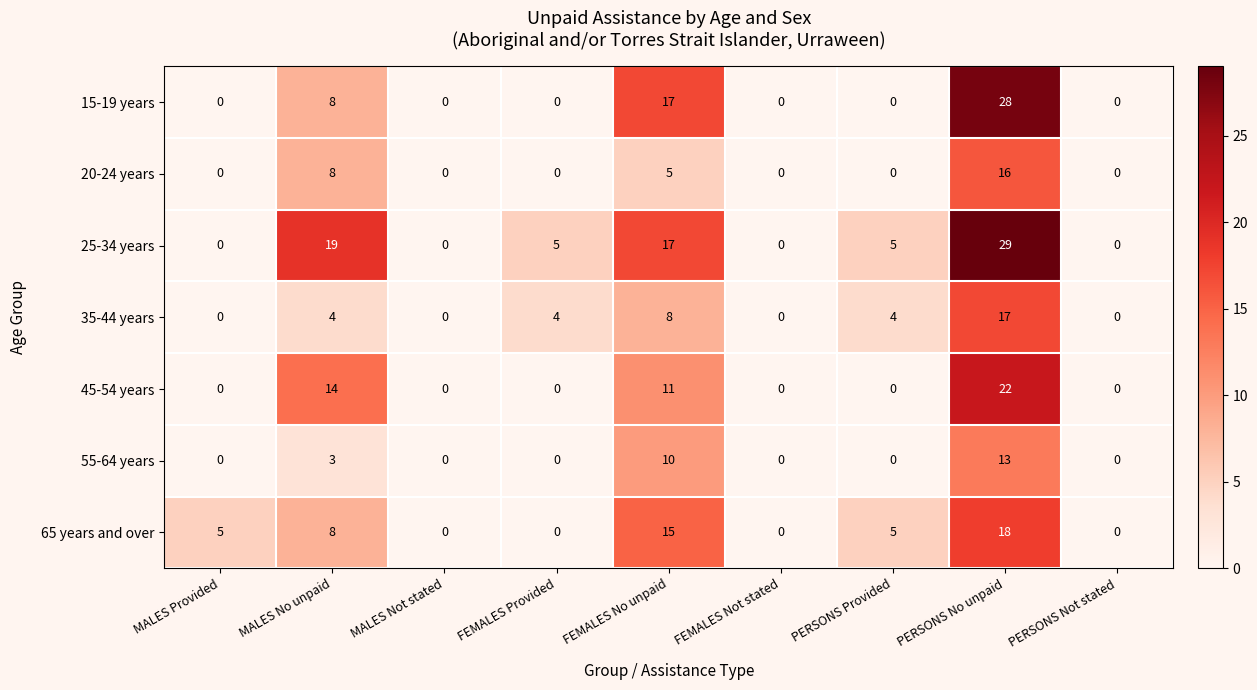

Read the 45-54 years value at PERSONS No unpaid.

22